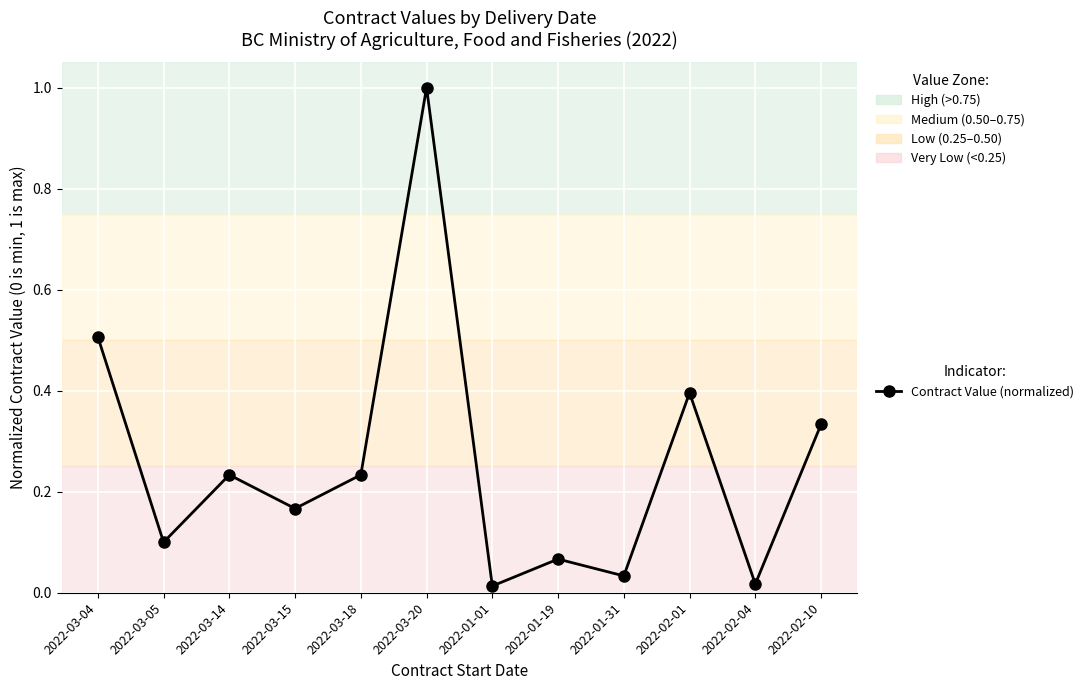

Is it true that the value at 2022-02-04 is 0.0?

True